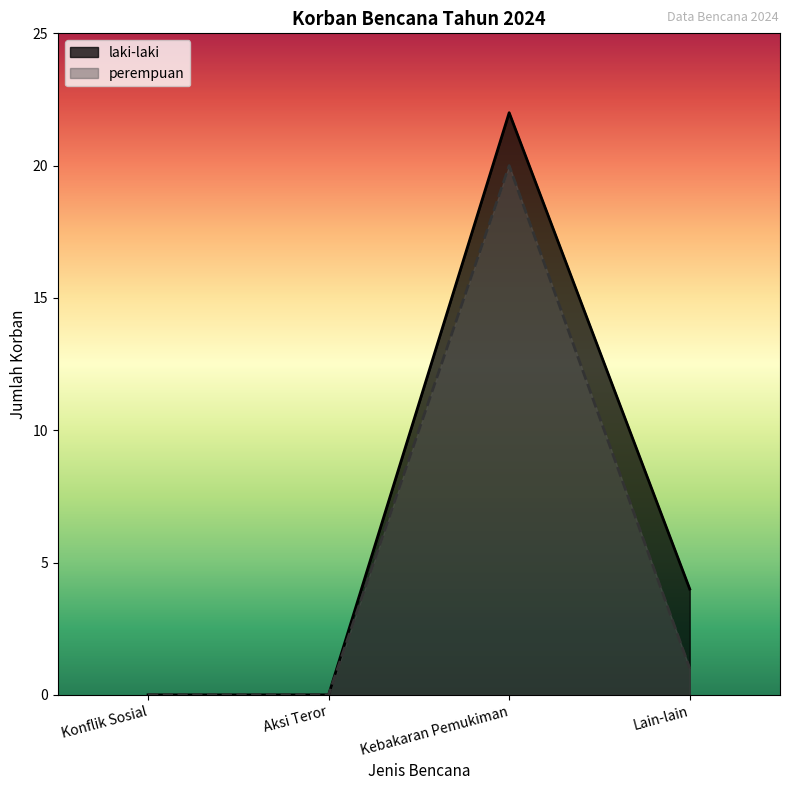

The value of perempuan at Konflik Sosial is 10. True or false?

False